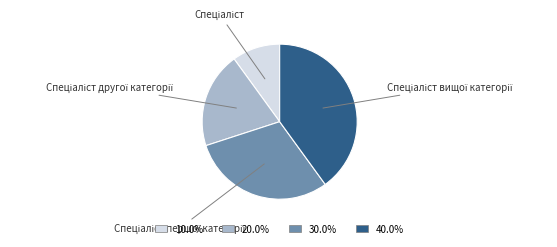

Is there any slice that represents more than half of the pie?

No